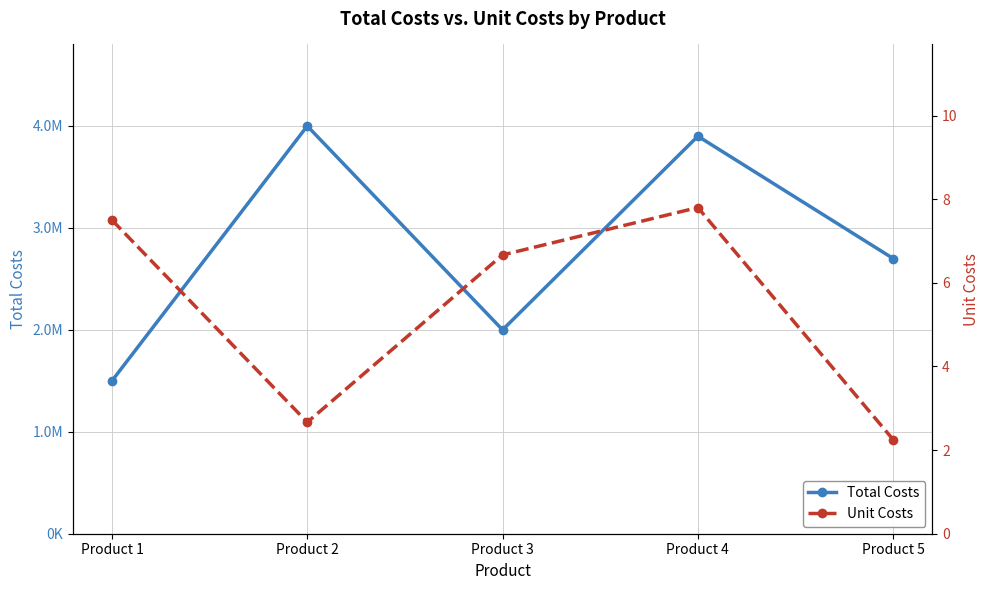

At which category is the sum across all series the highest?

Product 2